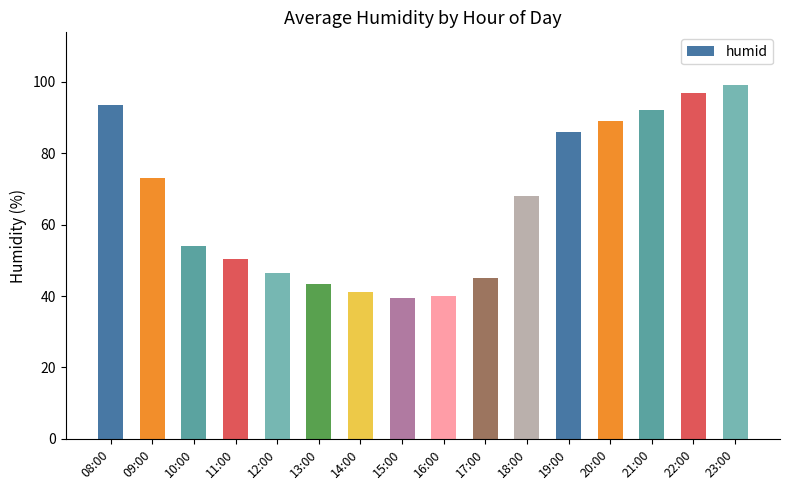

What is the smallest value displayed?

39.5